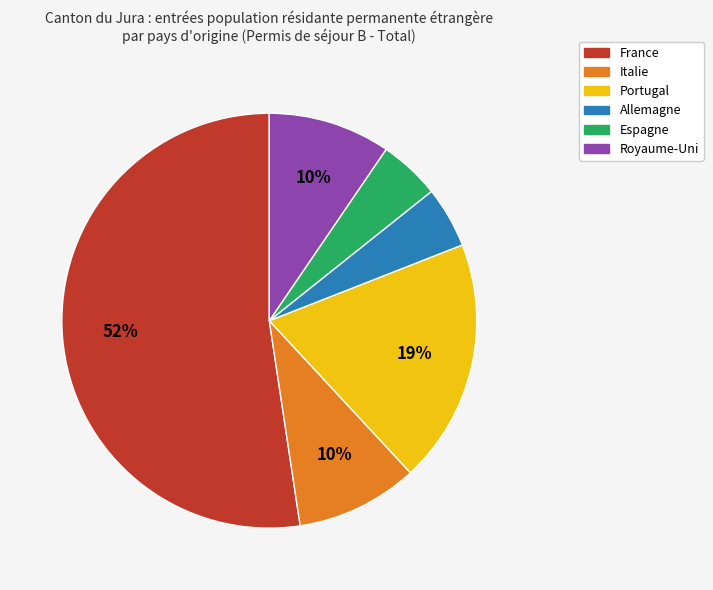

What is the largest slice in the pie chart?

France